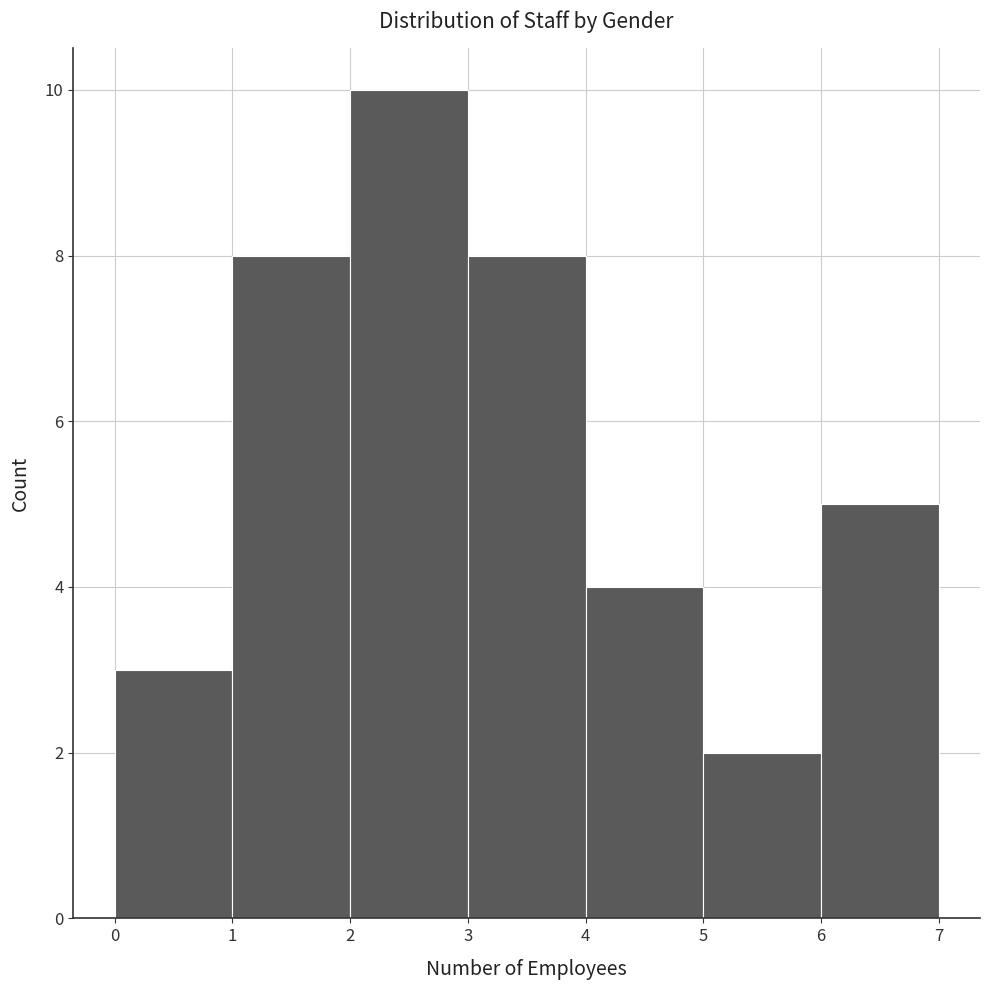

Over which range of the x-axis is the bar tallest?

2 to 3